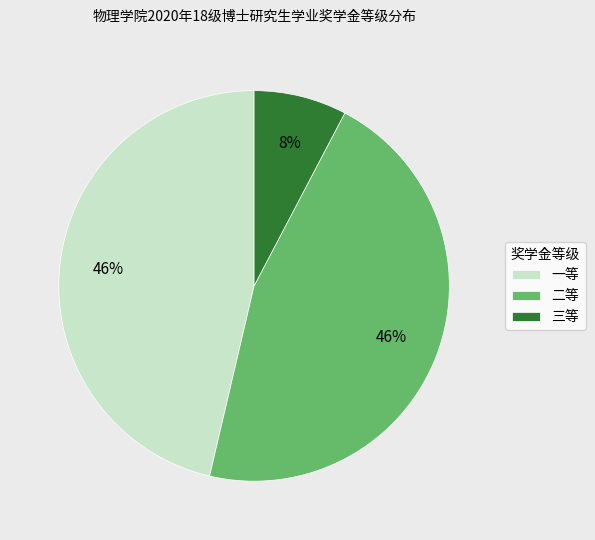

Count the number of slices in the pie.

3